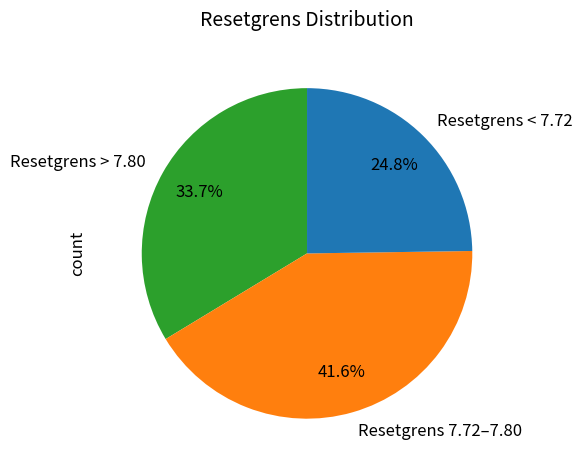

Which has a higher value, Resetgrens 7.72–7.80 or Resetgrens > 7.80?

Resetgrens 7.72–7.80